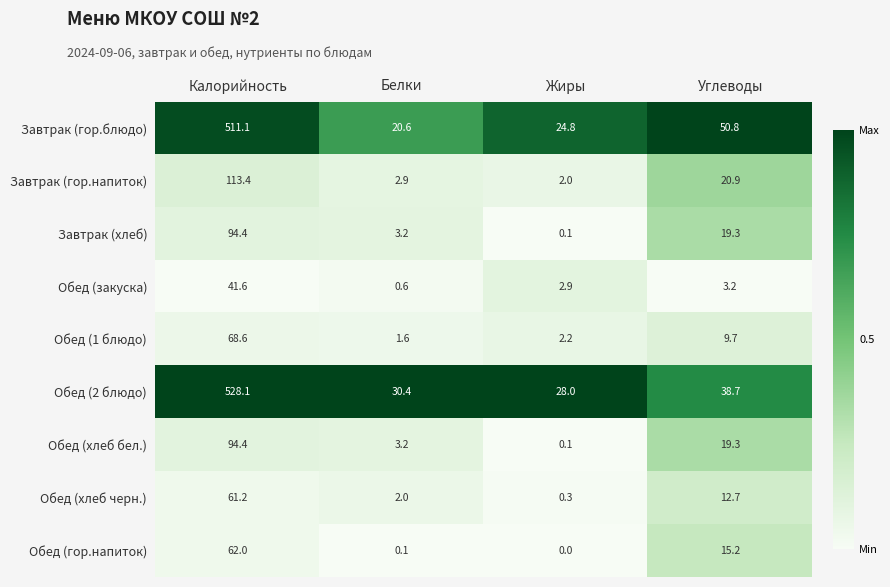

At how many categories does at least one series exceed 0?

4